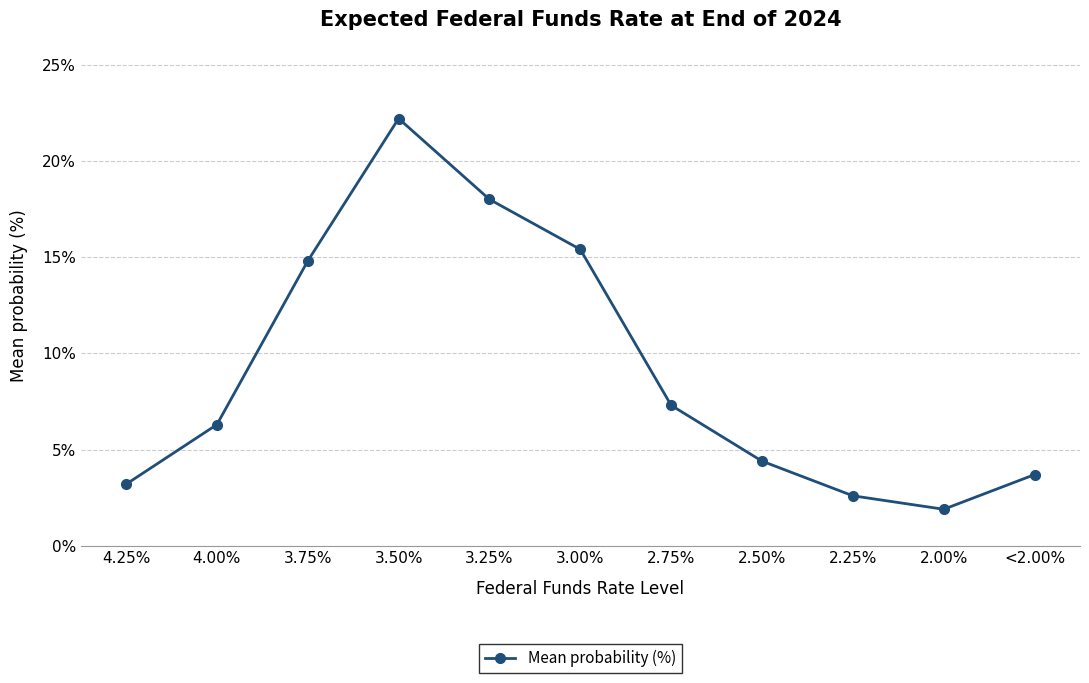

True or false: the data shows 3.2 at 4.25%.

True